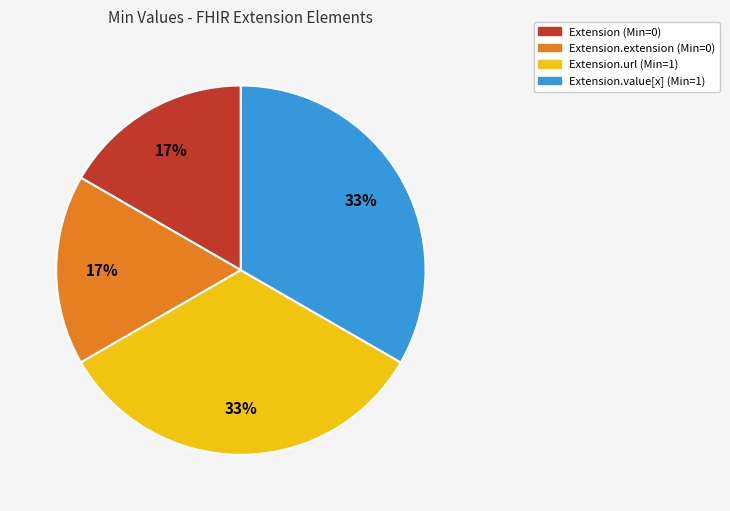

To the nearest percent, what is the average slice percentage?

25%